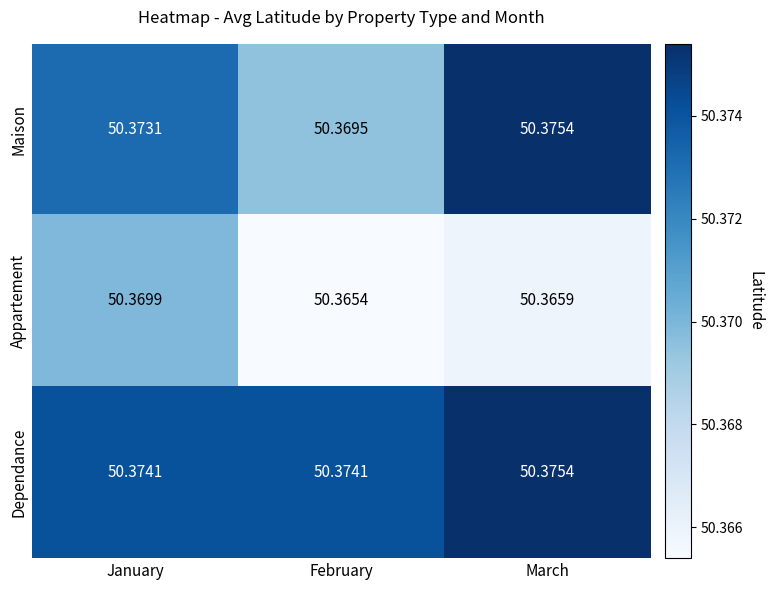

How many series are shown in this chart?

3